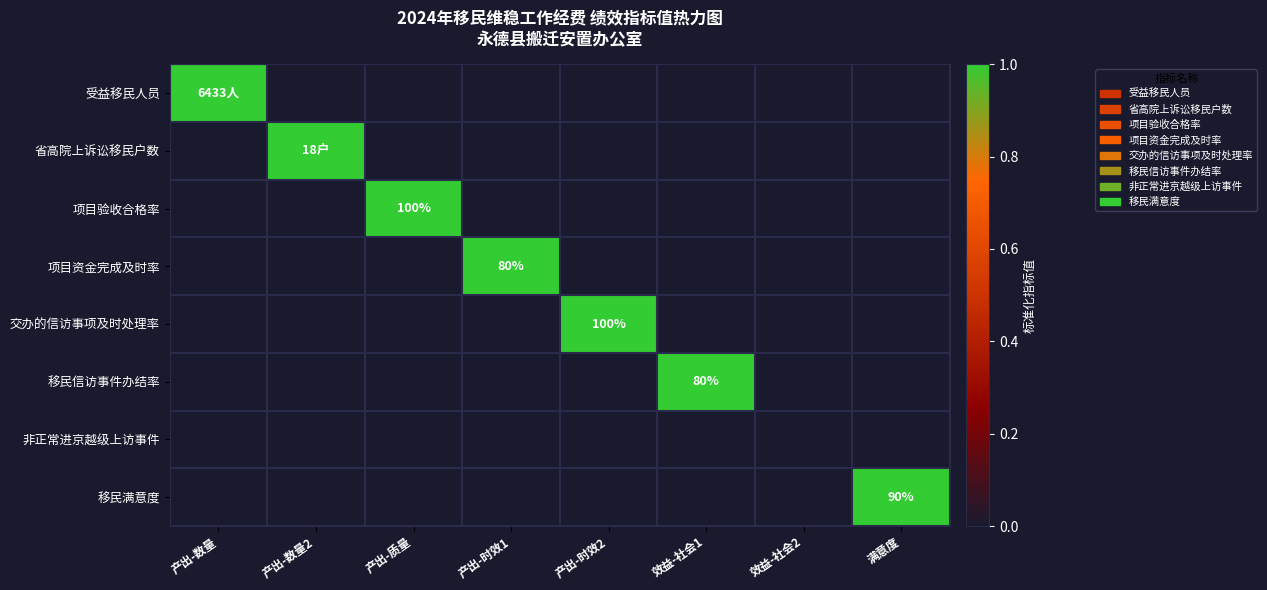

What is the spread (max minus min) of values at 效益-社会1?

1